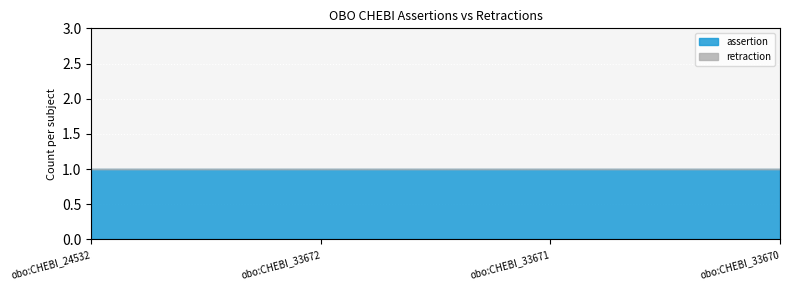

What is the sum of all assertion values?

4